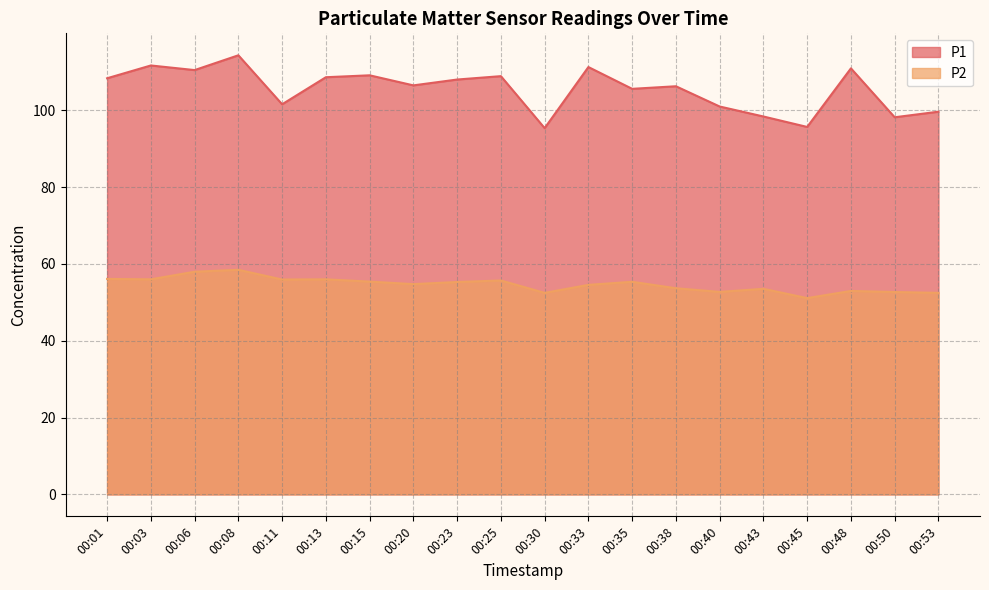

True or false: P1 and P2 cross at least once.

False